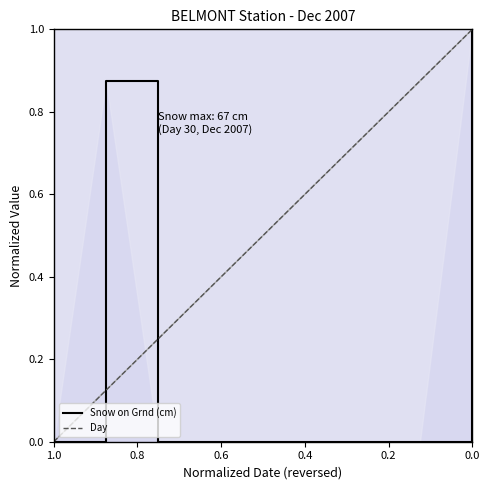

How many values in Day are above zero?

8